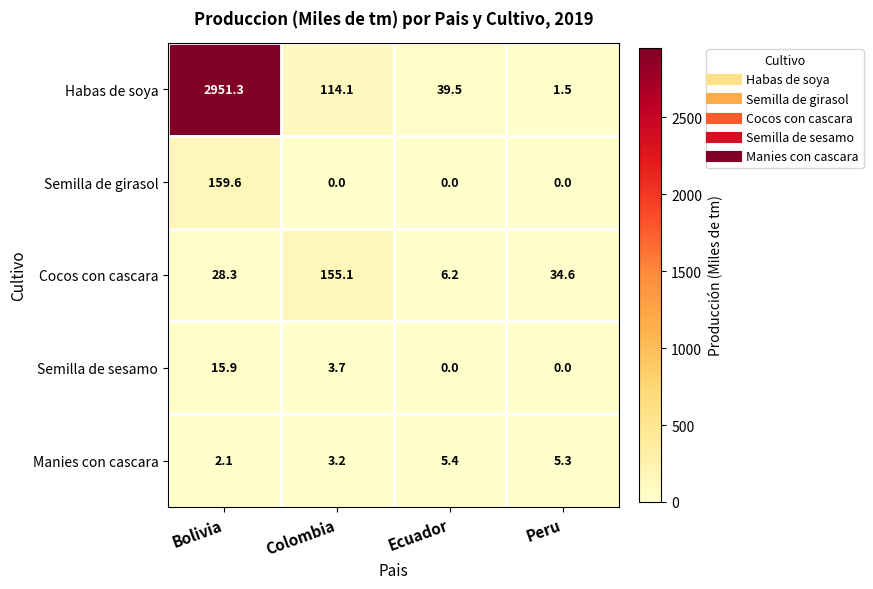

What is the approximate value of Cocos con cascara at Peru?

34.6